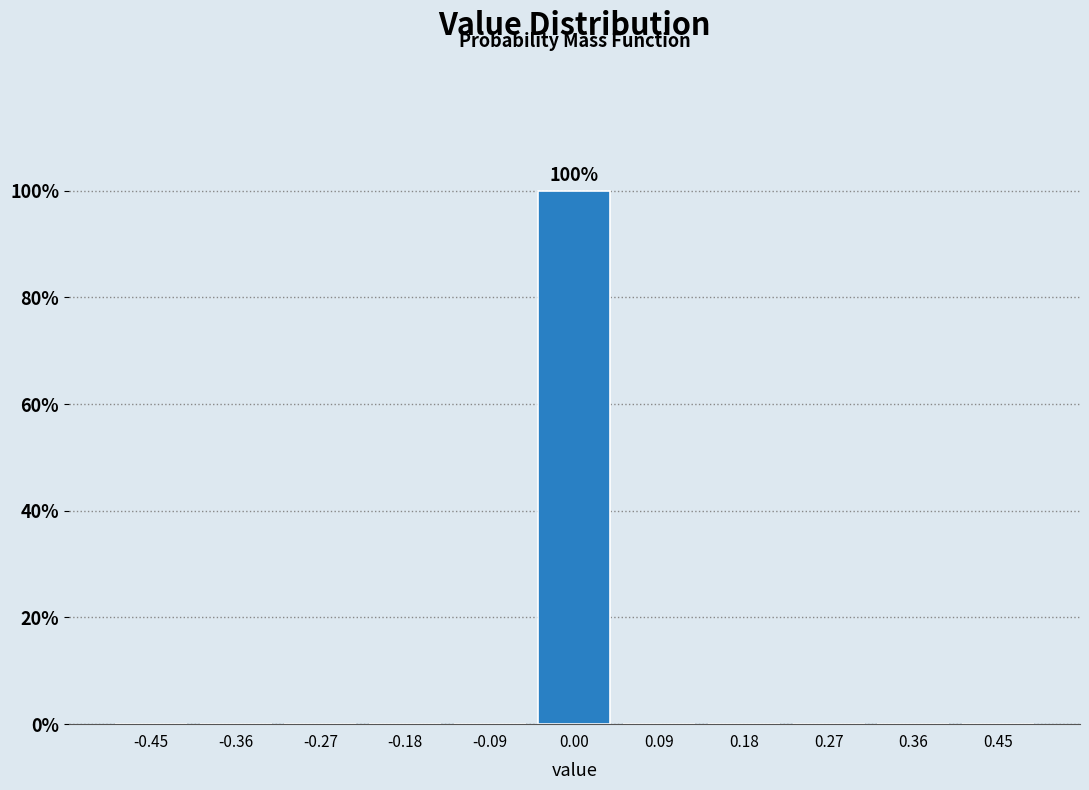

Over which range of the x-axis is the bar tallest?

-0.05 to 0.05